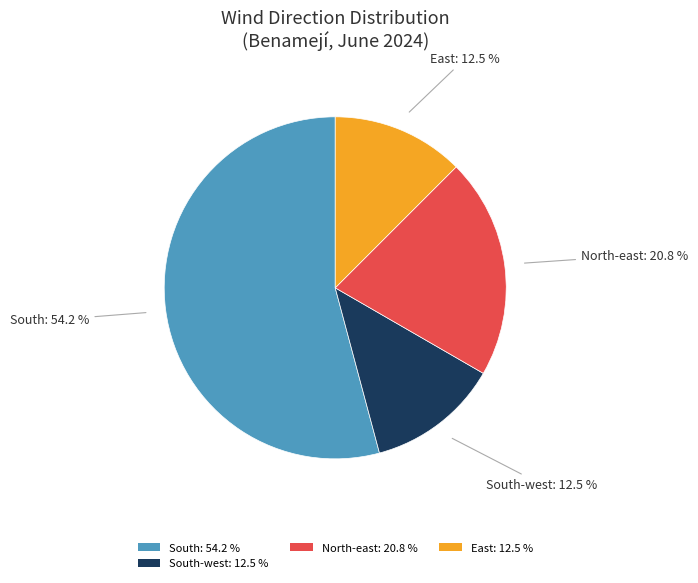

Do North-east: 20.8 % and East: 12.5 % together represent more than half of the pie?

No